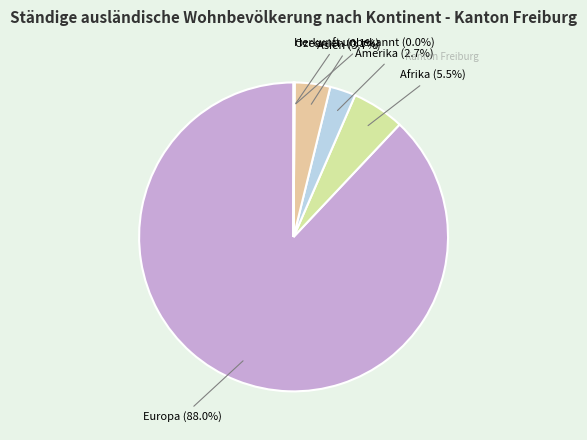

Which has a higher value, Afrika or Asien?

Afrika